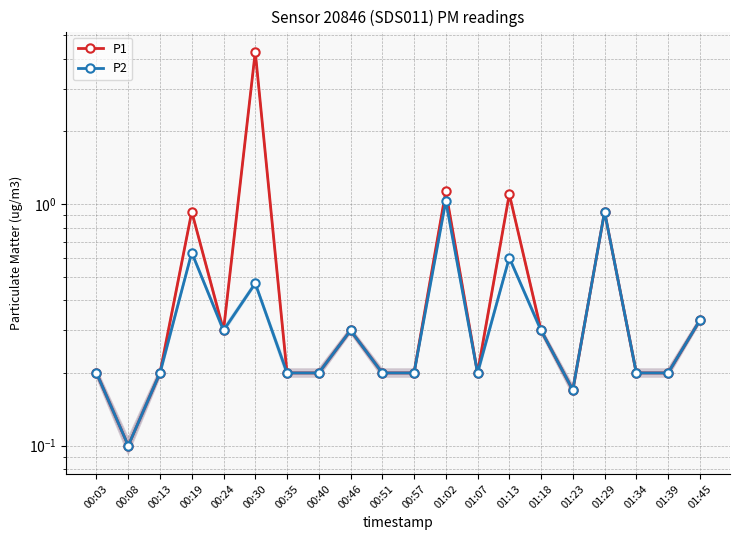

What is the spread (max minus min) of values at 00:19?

0.3